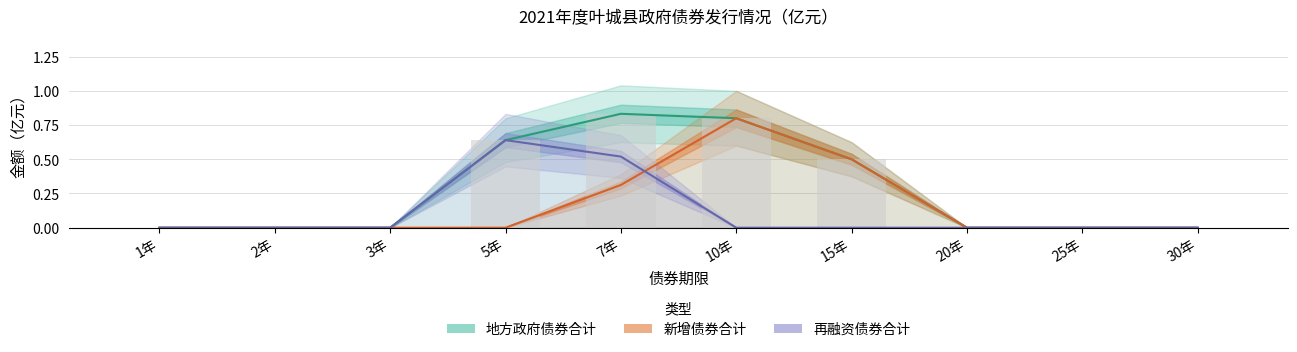

What is the difference between the maximum and minimum values in the 地方政府债券合计 series?

0.8